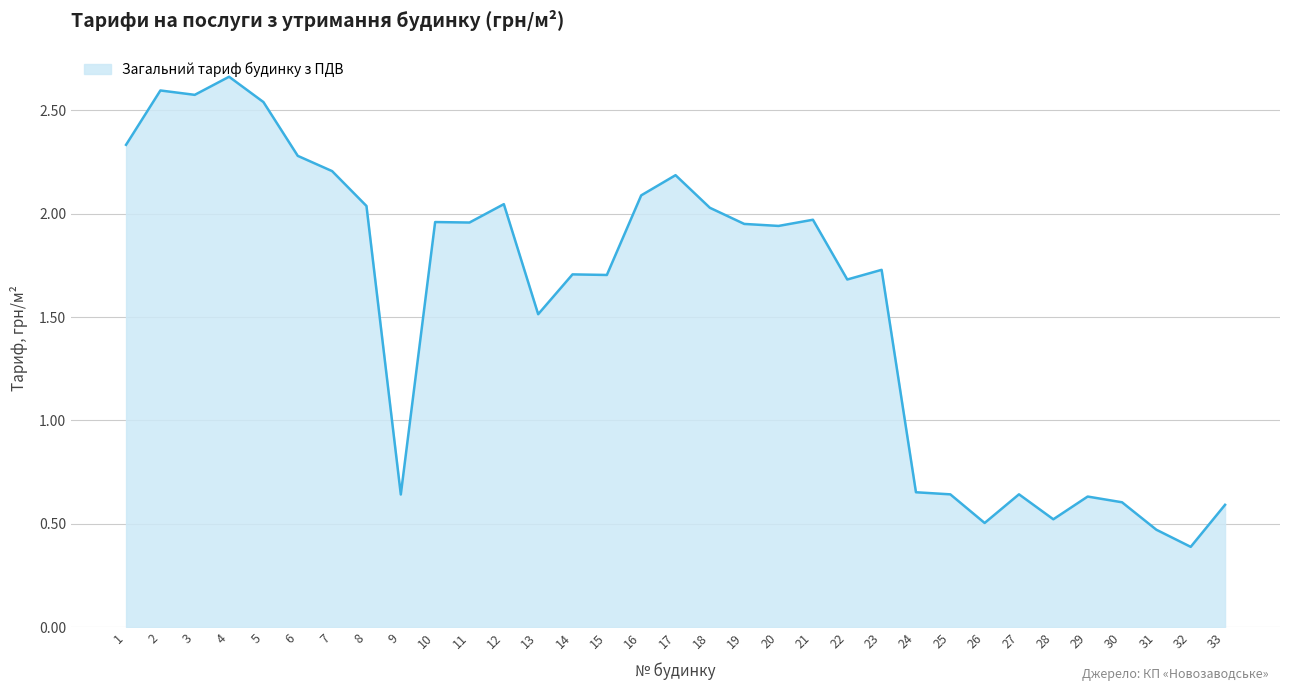

Read the value at 3.

2.6